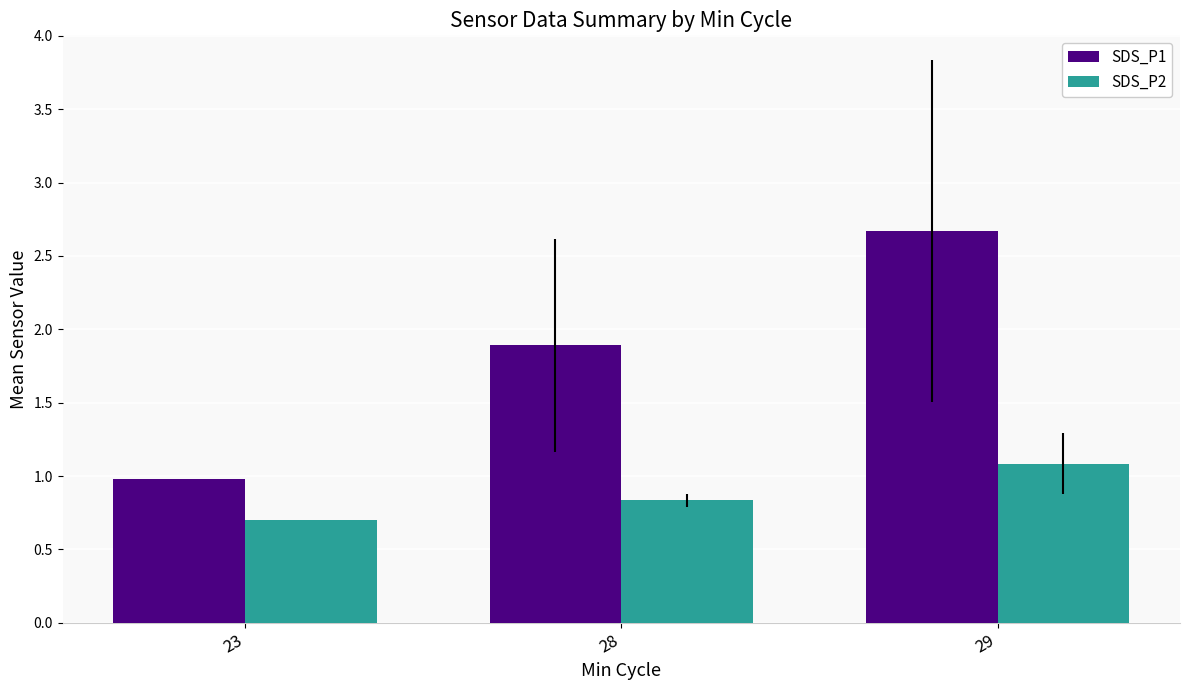

How many bars are there in total?

6